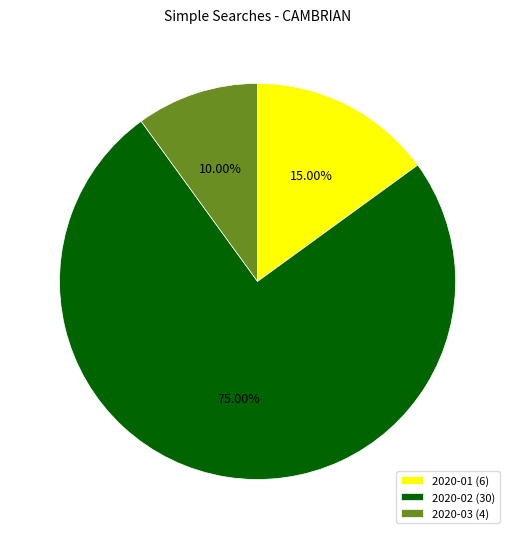

Rank the categories by value from lowest to highest.

2020-03, 2020-01, 2020-02